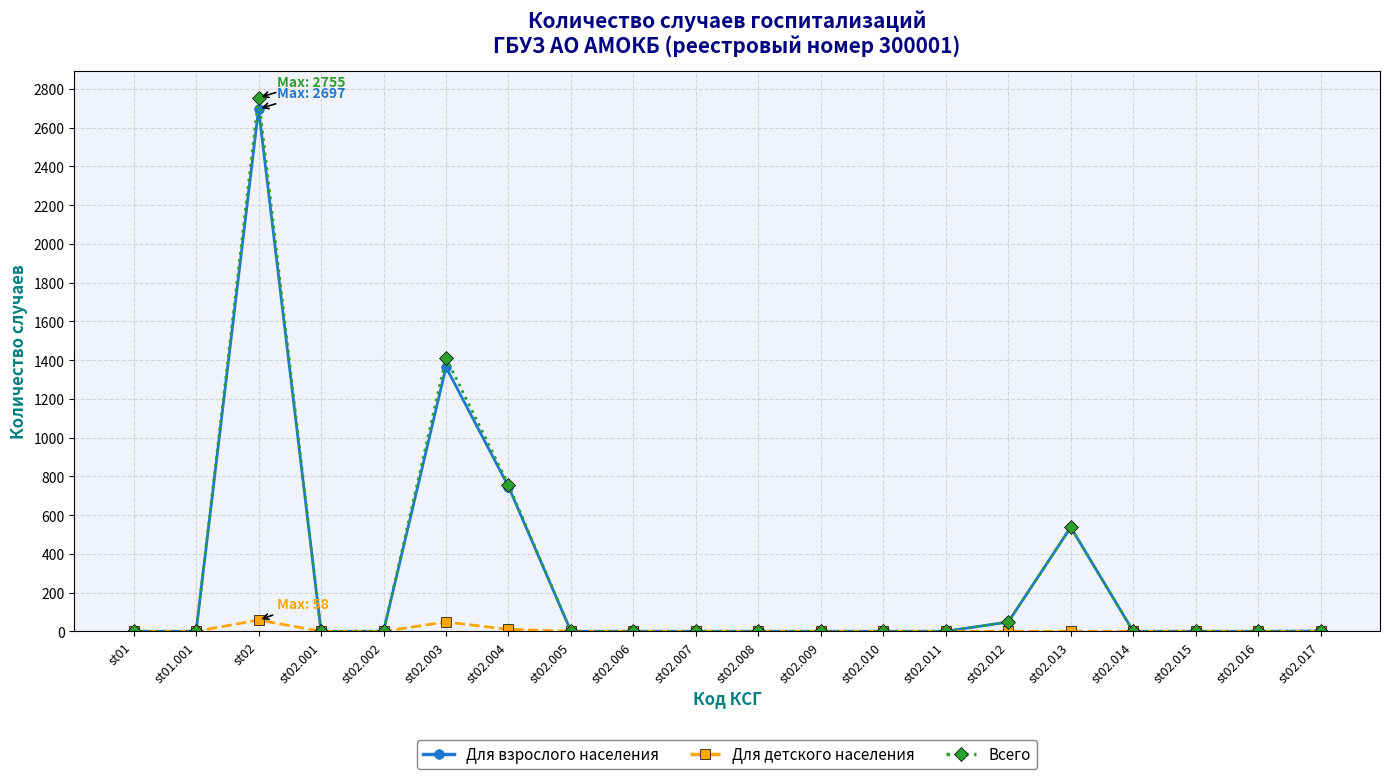

The Всего series shows 0 at st02.016. True or false?

True